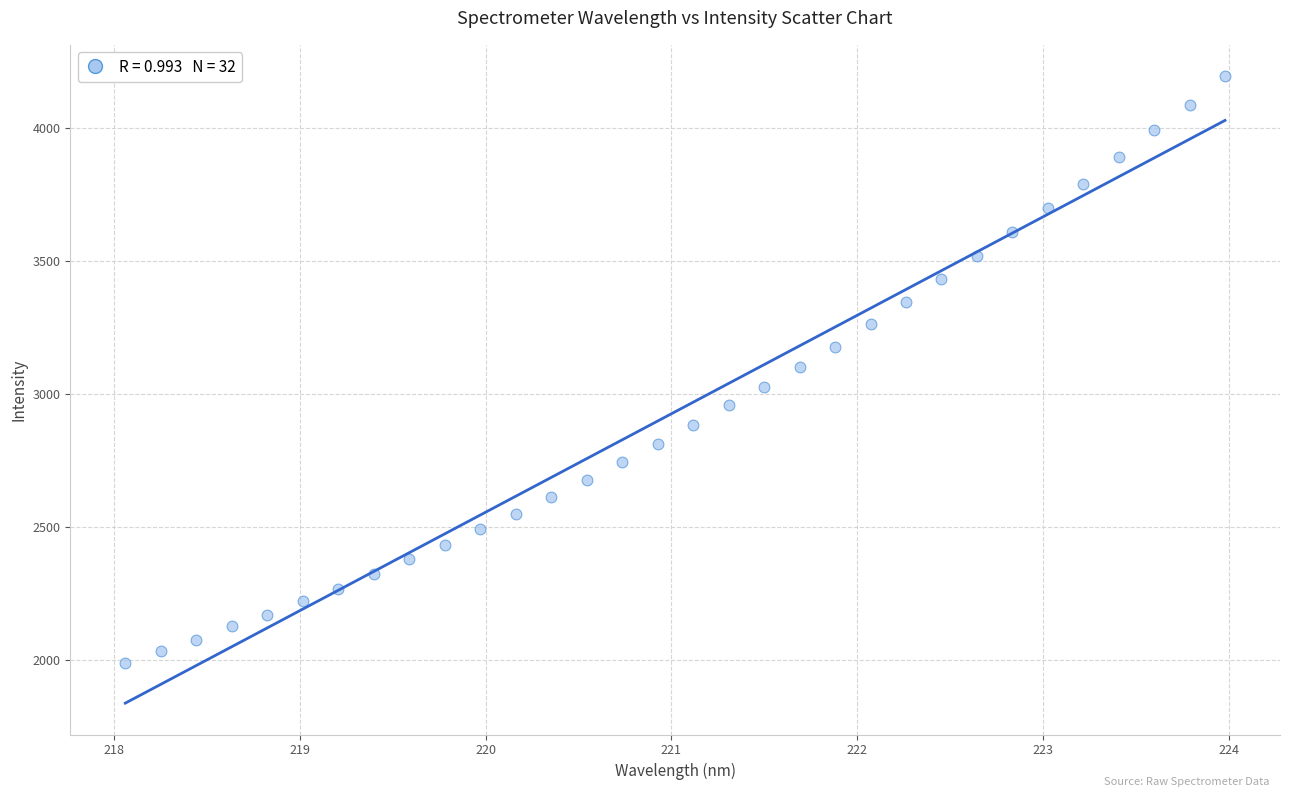

What is the range of X values (max minus min)?

5.9